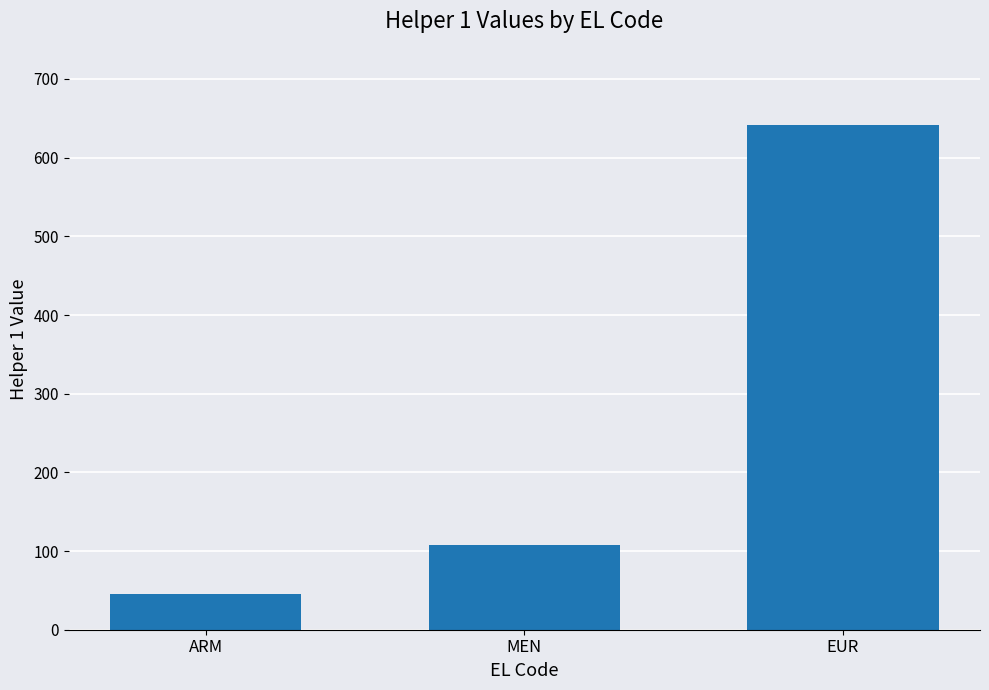

How many bars are there in total?

3